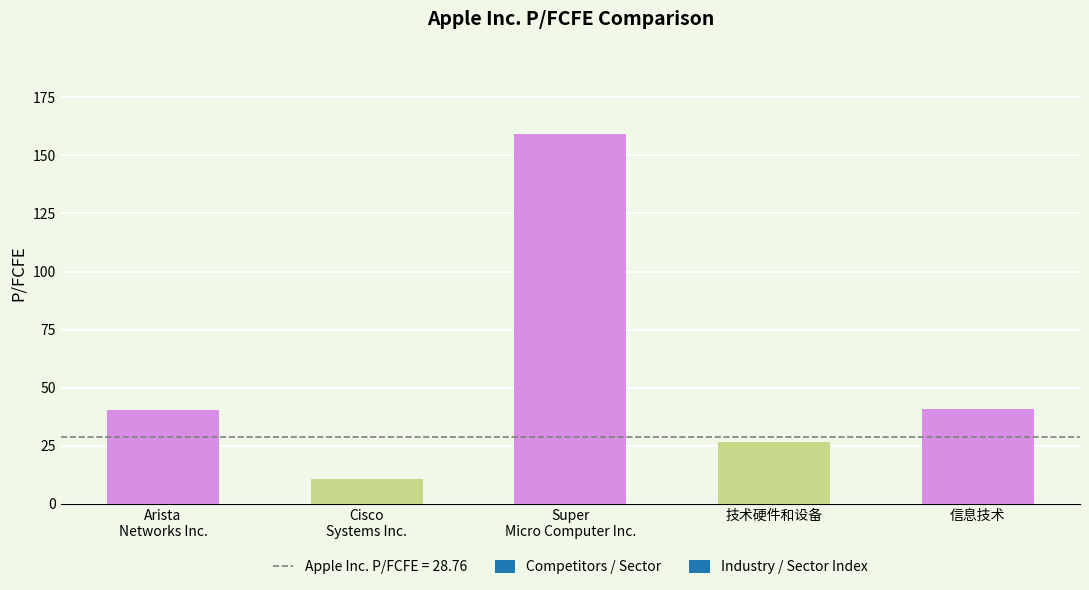

What is the average value?

55.5